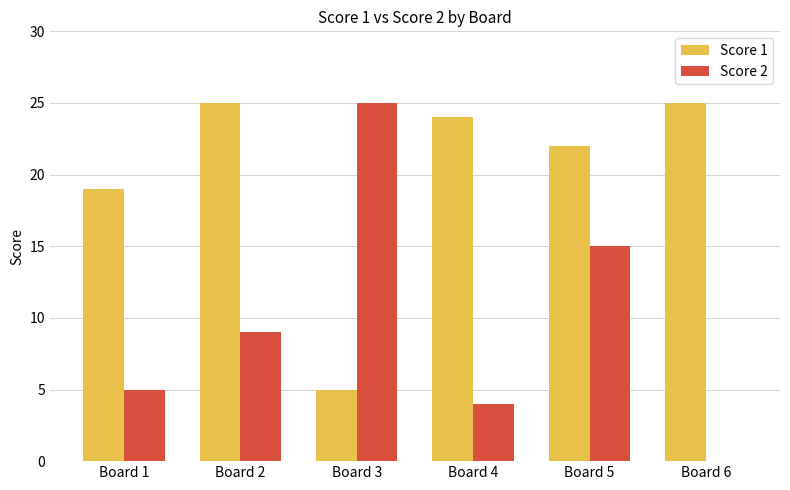

Reading right to left, list all the values displayed in this chart.

Score 1: 25	22	24	5	25	19
Score 2: 0	15	4	25	9	5